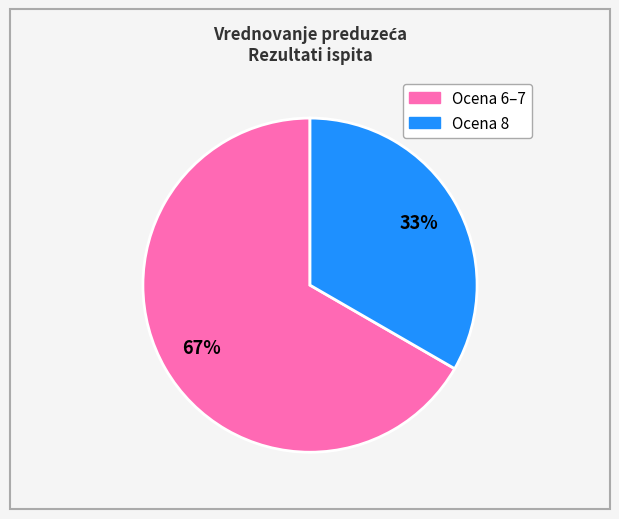

Does any single category account for the majority?

Yes